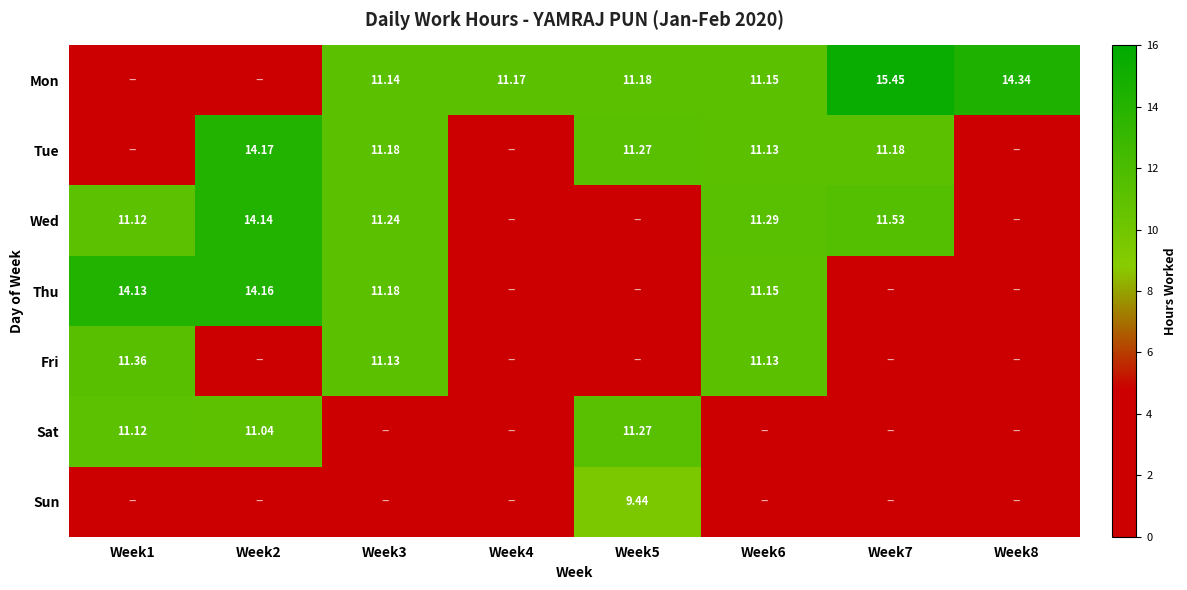

Which series has the largest range (max minus min)?

Mon